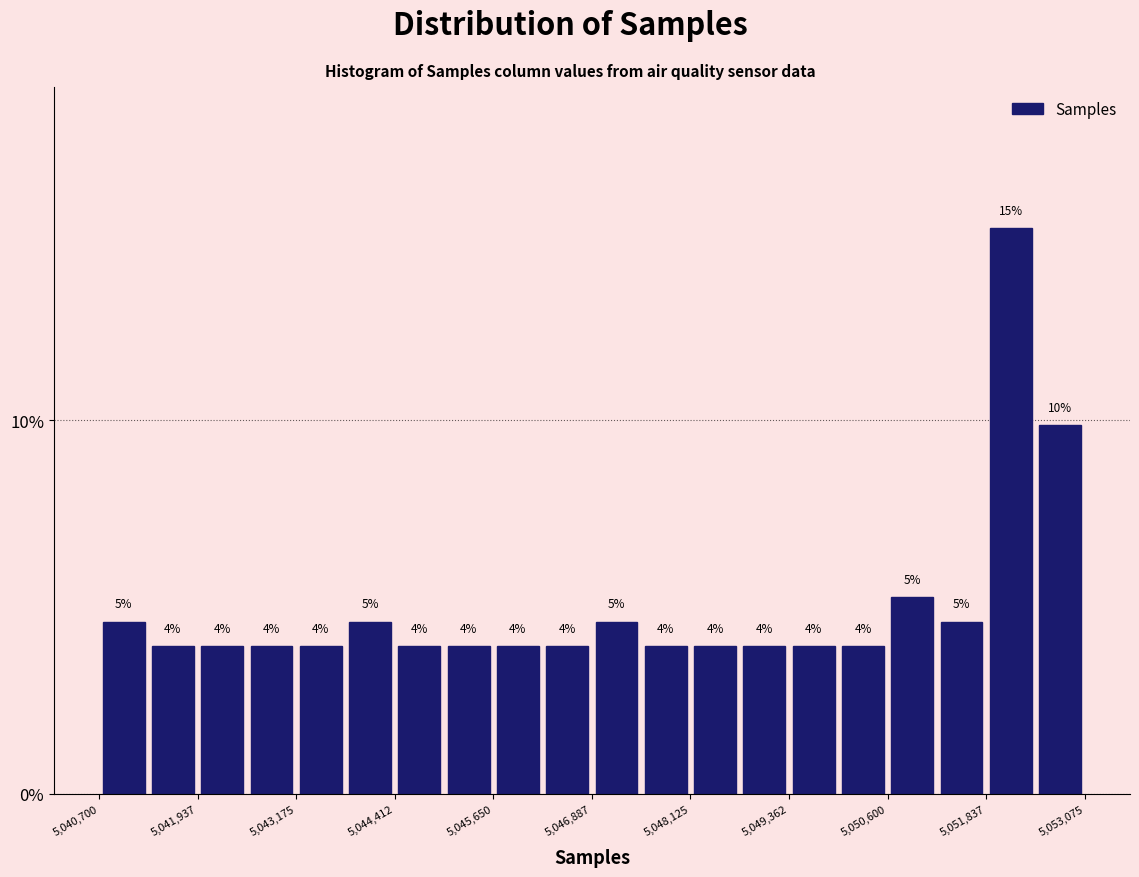

Around what value on the x-axis is the tallest bar? Give the approximate position of its centre, as read against the axis.

5052200